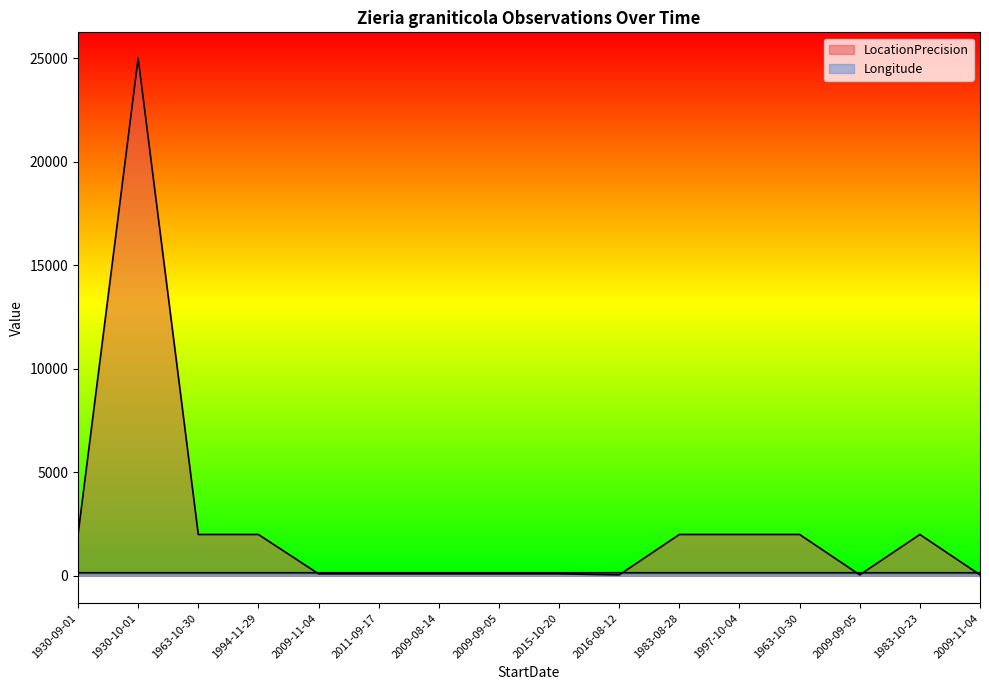

Read the Longitude value at 2009-08-14.

151.8